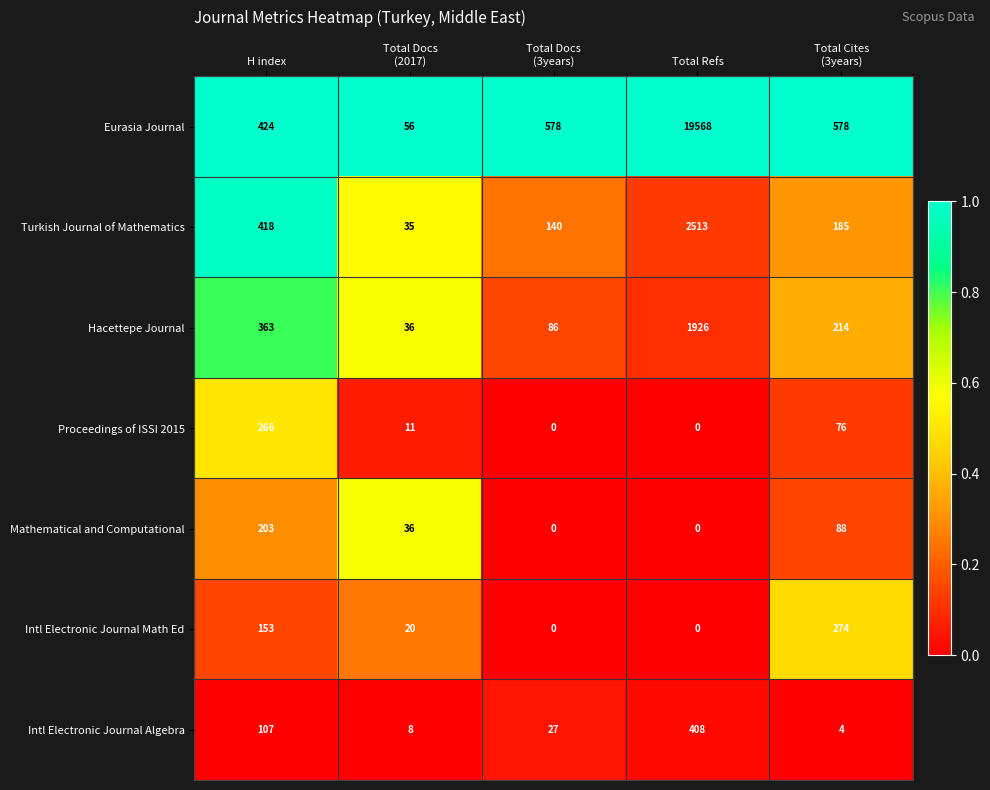

What is the difference between the highest and lowest values at H index?

317